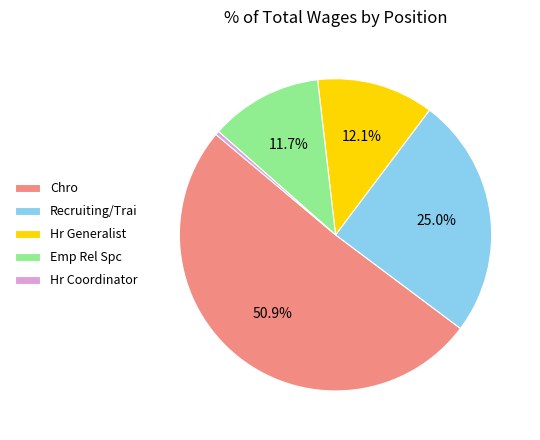

Is it true that Hr Generalist is 12% of the pie?

True